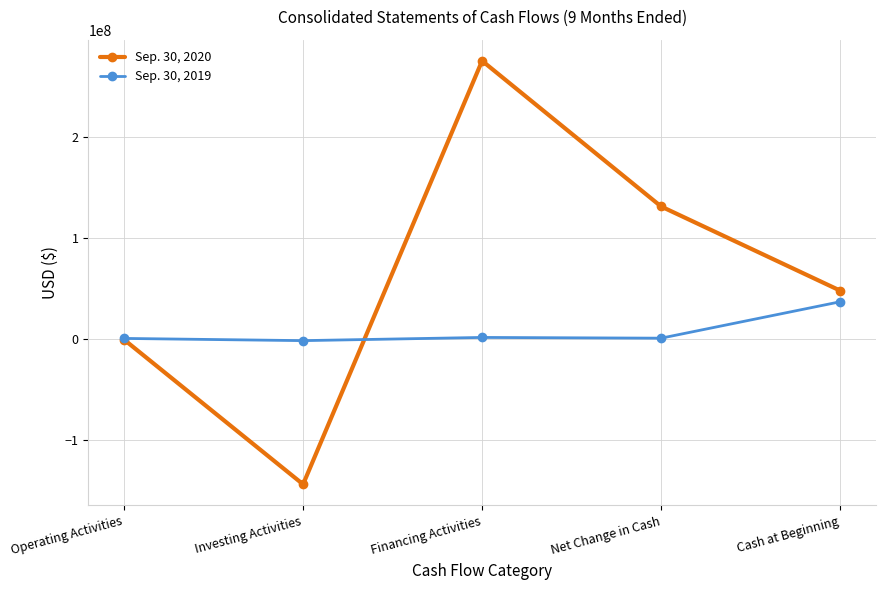

True or false: Sep. 30, 2020 has more than 2 points higher than both neighbors.

False